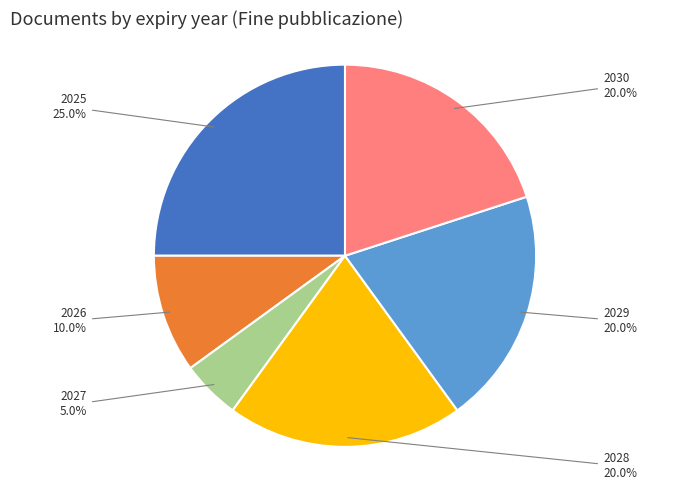

To the nearest percent, what portion does 2027 represent?

5%